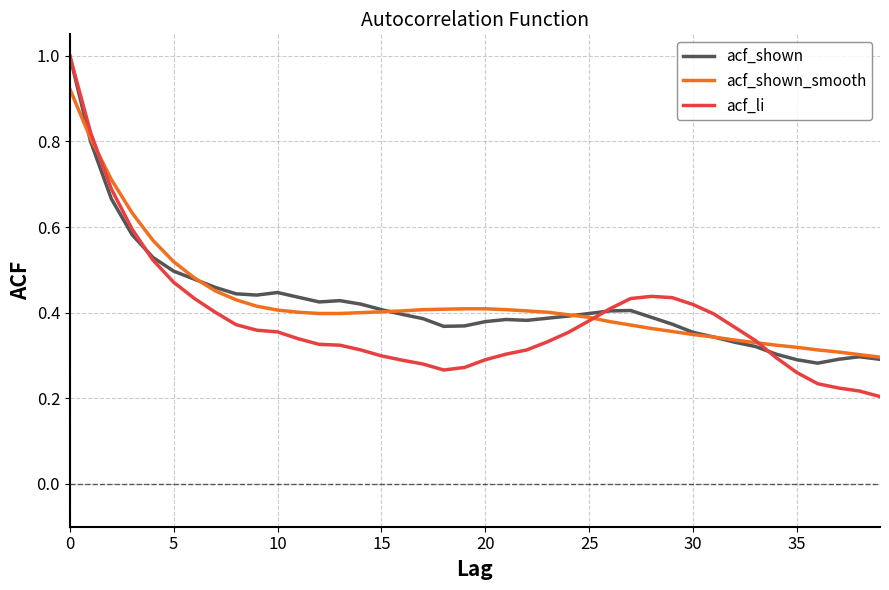

Which series has the largest range (max minus min)?

acf_li